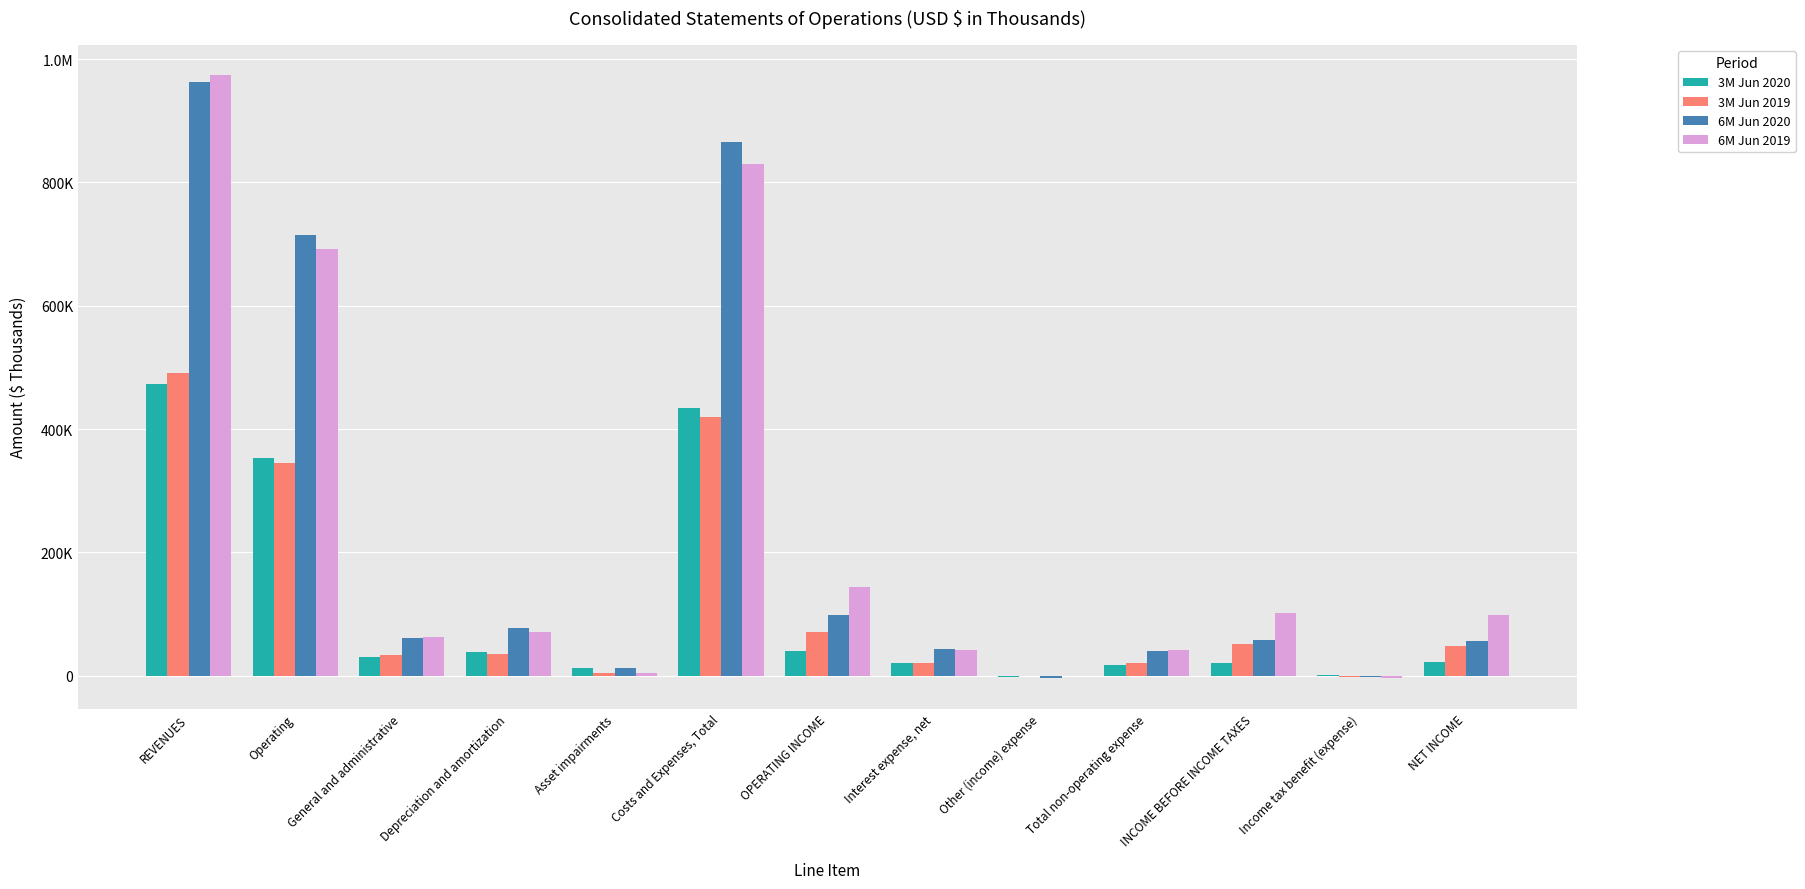

Which label corresponds to the largest value in the chart?

REVENUES